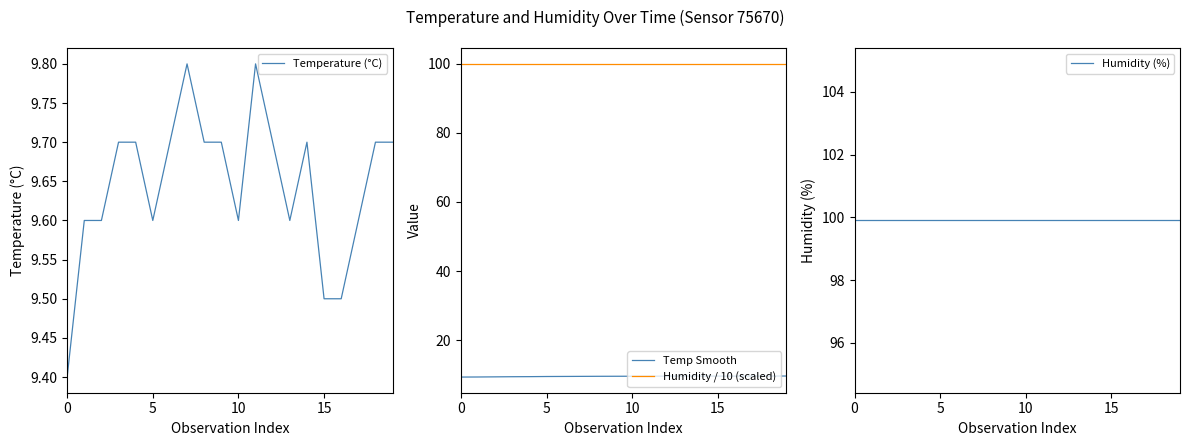

What value does the Humidity (%) series have at 13?

99.9